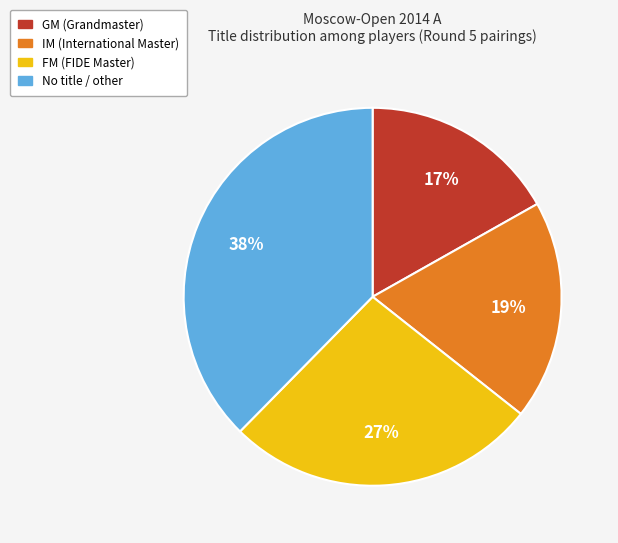

To the nearest percent, what is the difference between the largest and smallest slice percentages?

21%